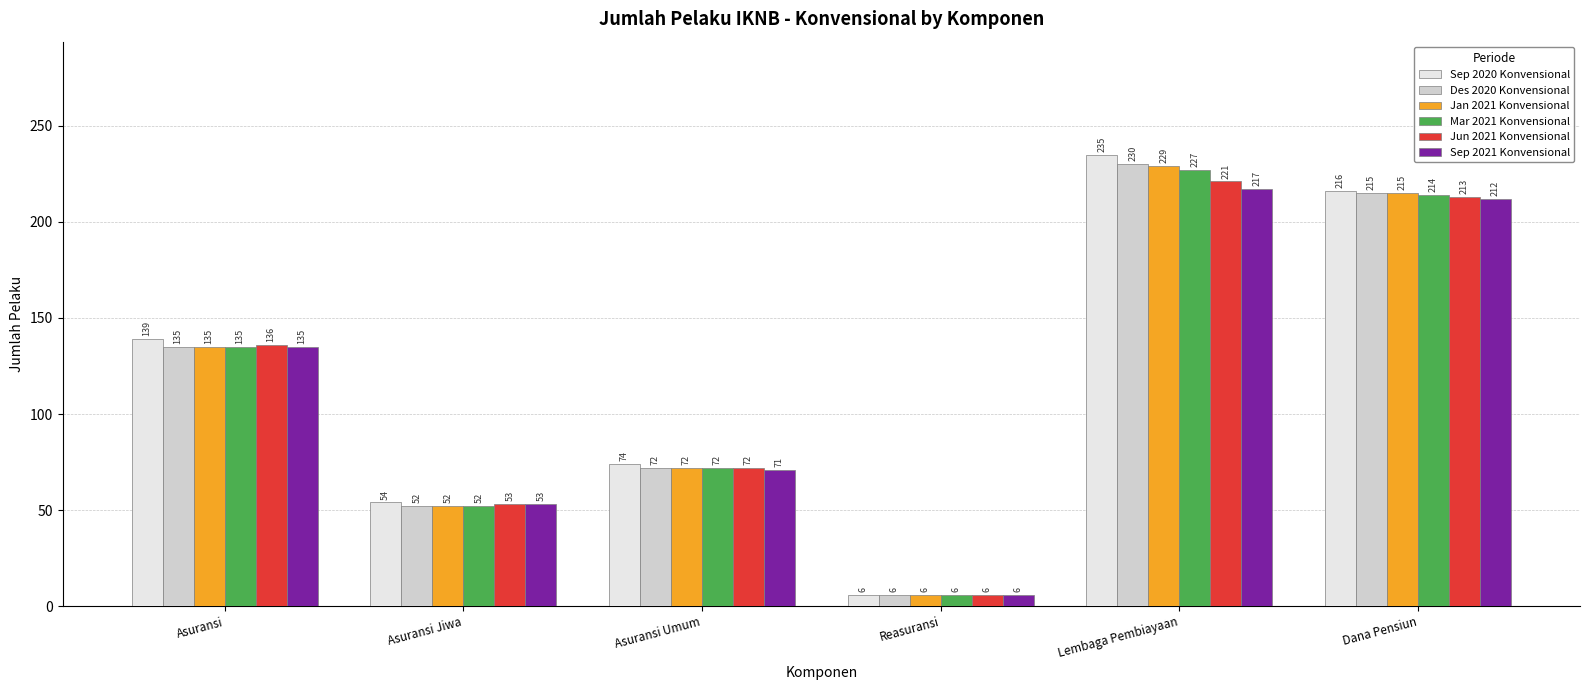

What is the sum of all Jun 2021 Konvensional values?

701